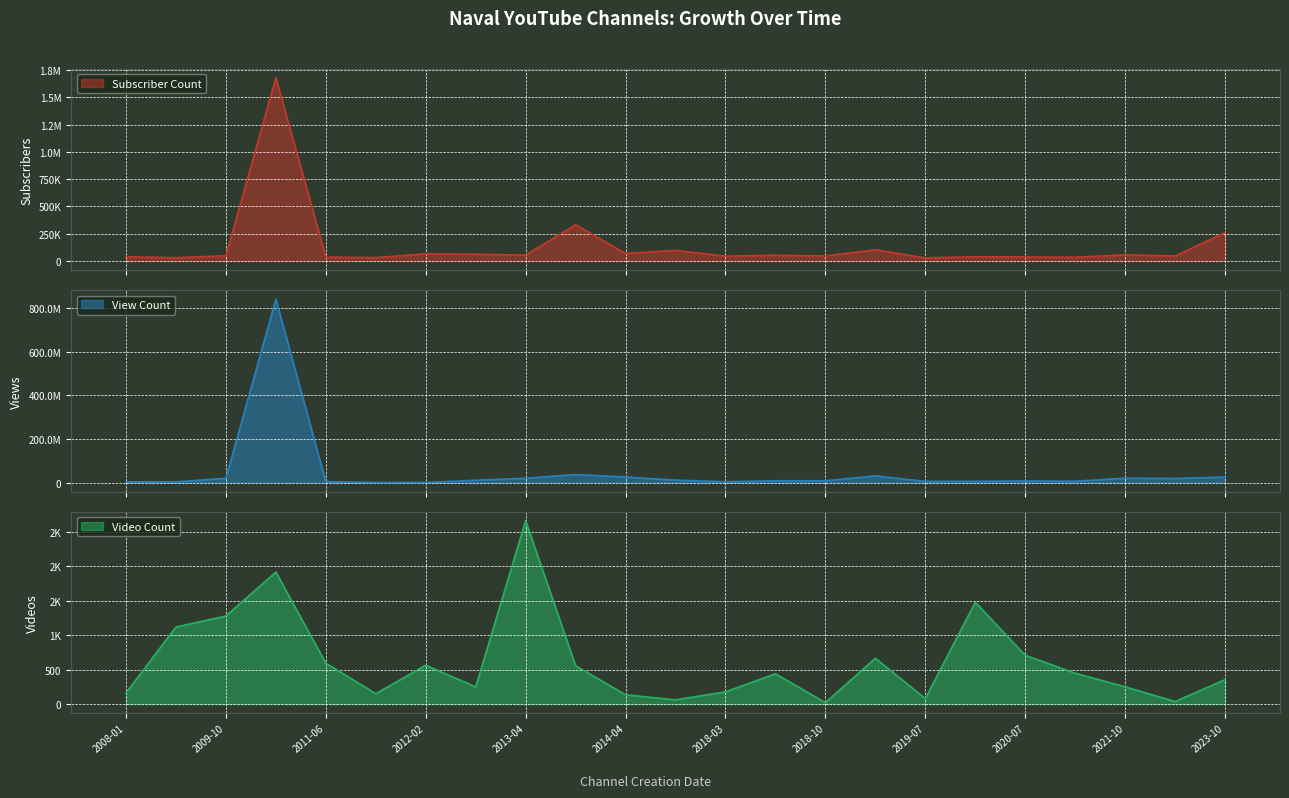

What is the approximate value of View Count at 2009-05-22?

3305653